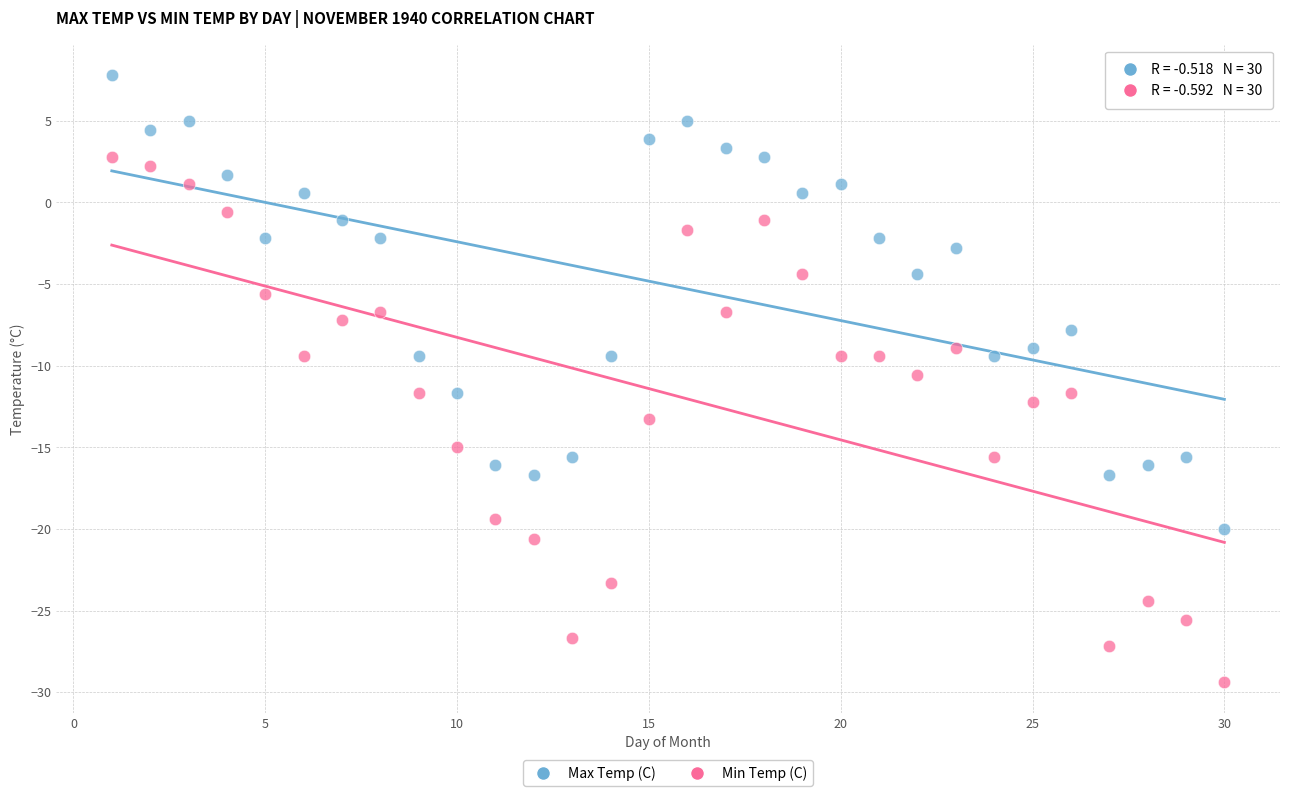

What is the X range (max minus min) for the scatter plot?

29.0